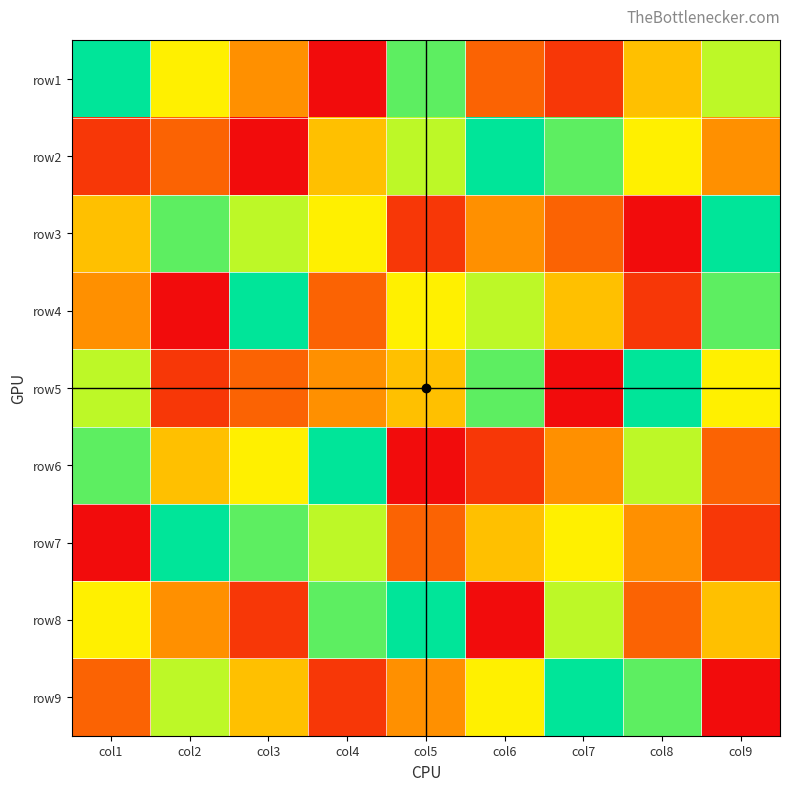

At col4, list the series in order from largest to smallest.

row6, row8, row7, row3, row2, row5, row4, row9, row1